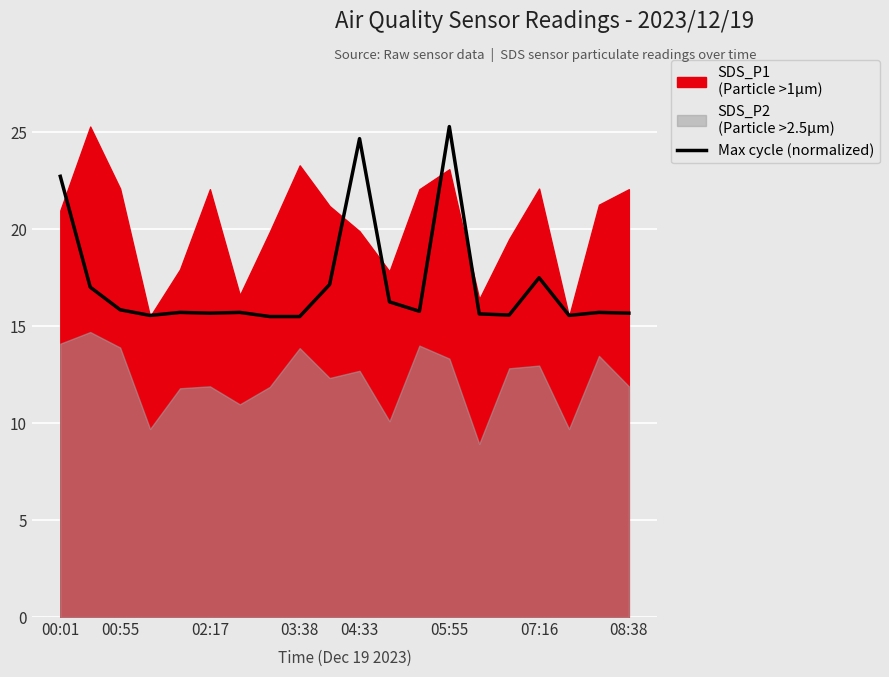

Is it true that Max cycle (normalized) equals 25.3 at 05:55?

True